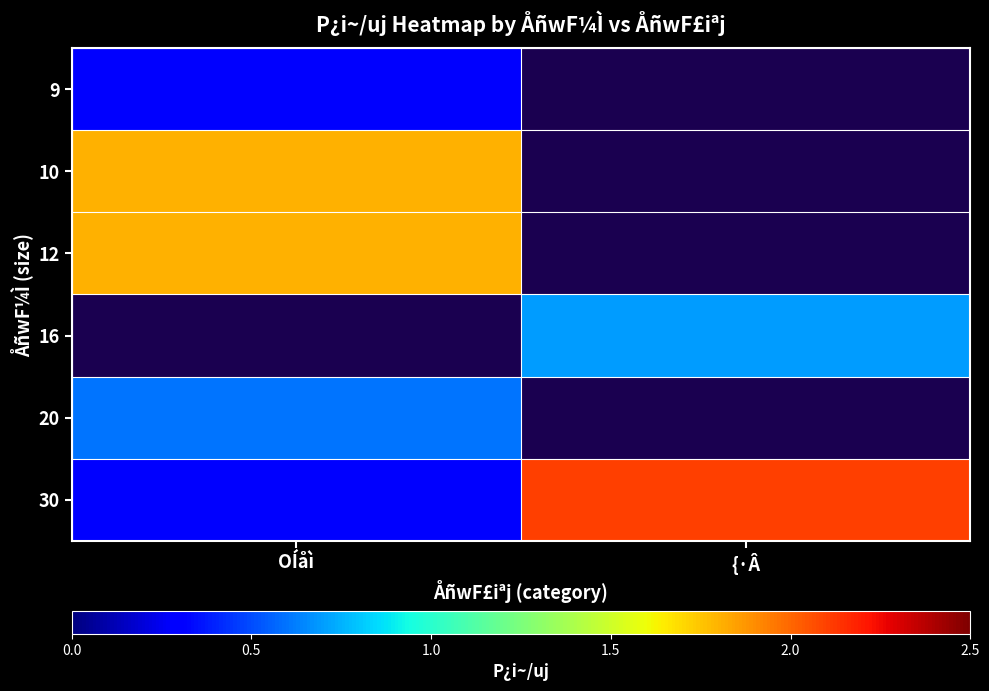

List the labels in order of 9 value, largest first.

OÍåì, {·Â